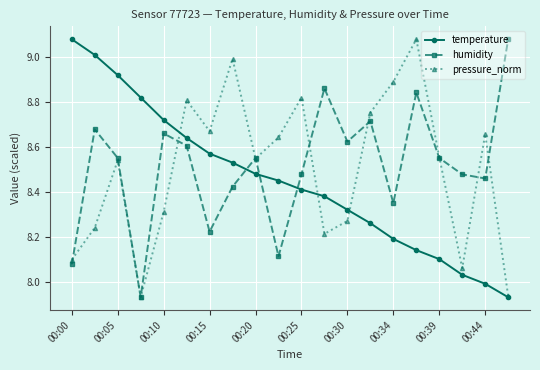

True or false: temperature and humidity cross at least once.

True